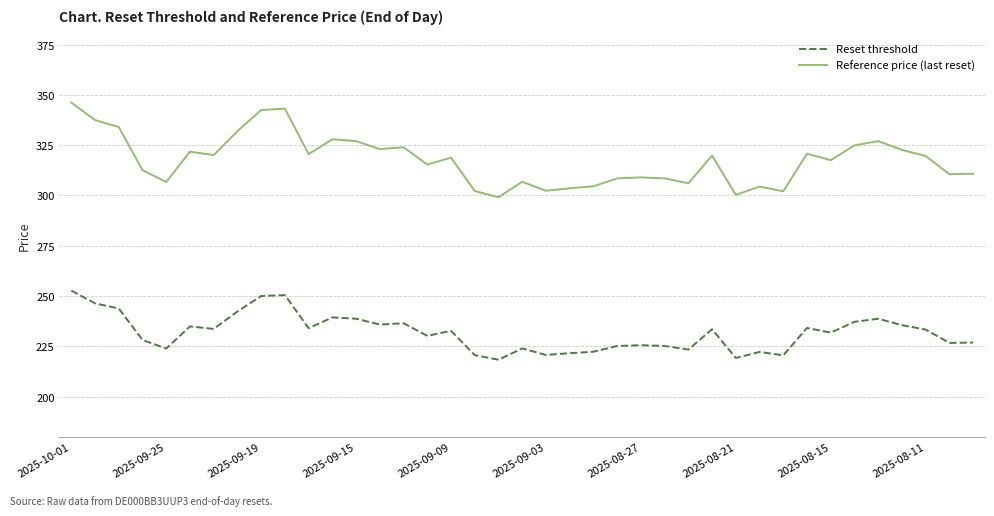

Rank the series by their maximum value, from lowest to highest.

Reset threshold, Reference price (last reset)